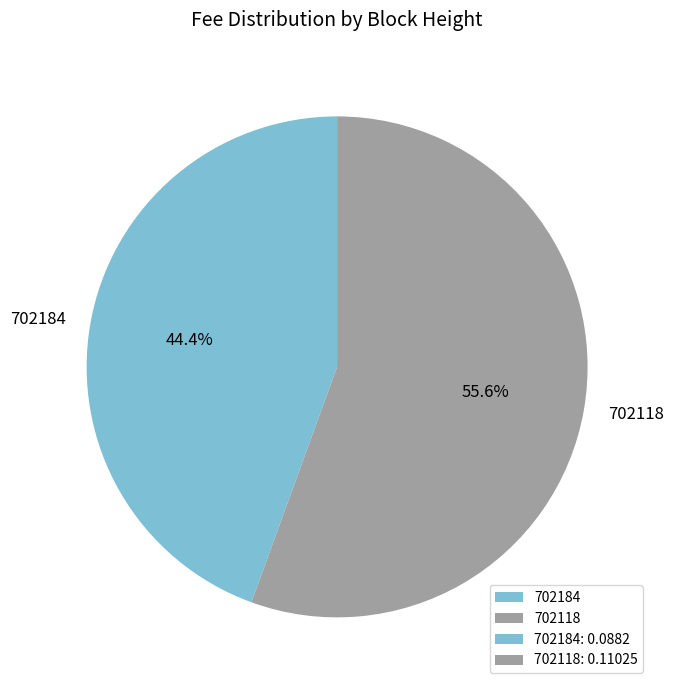

To the nearest percent, what is the difference between the largest and smallest slice percentages?

11%